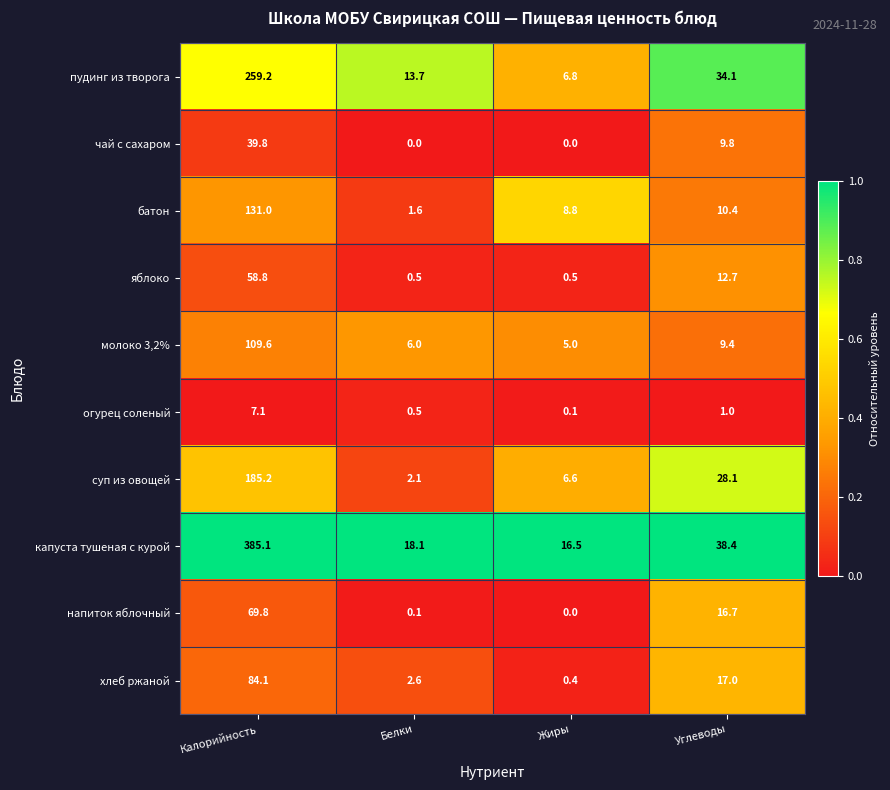

Count the number of categories in the chart.

4